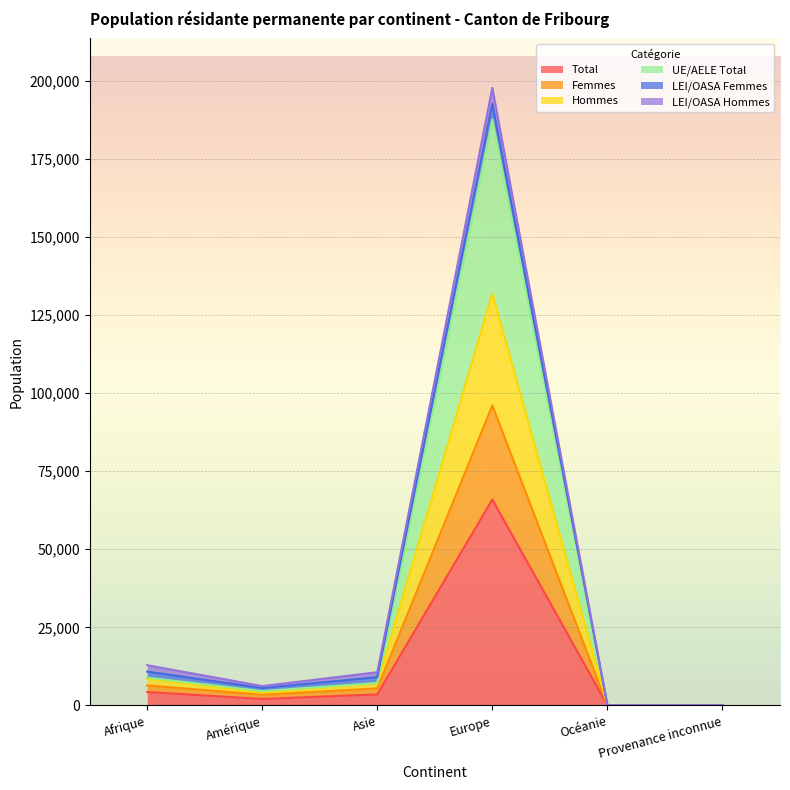

Read the Total value at Europe.

65893